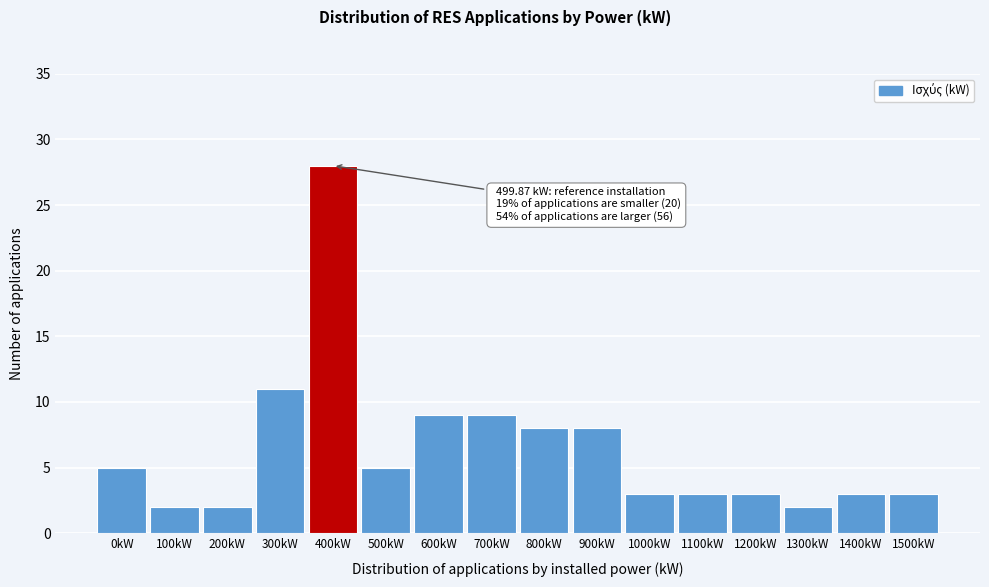

Reading left to right, transcribe all the data shown in this chart.

0kW=5	100kW=2	200kW=2	300kW=11	400kW=28	500kW=5	600kW=9	700kW=9	800kW=8	900kW=8	1000kW=3	1100kW=3	1200kW=3	1300kW=2	1400kW=3	1500kW=3